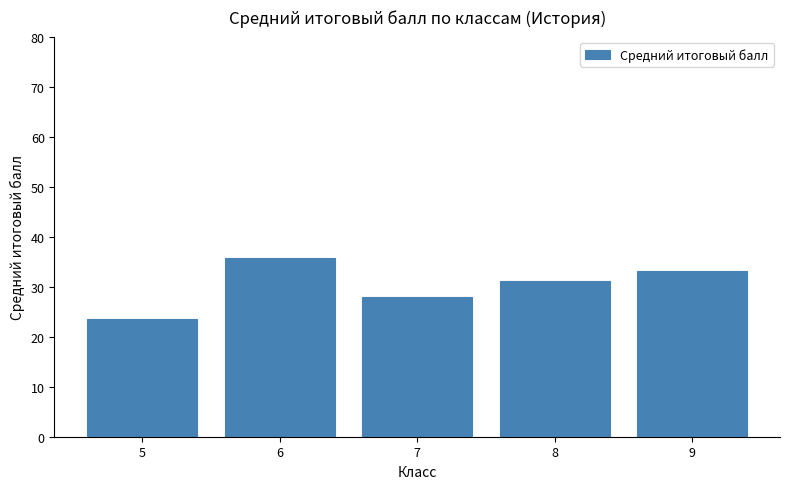

Rank the categories by value from lowest to highest.

5, 7, 8, 9, 6